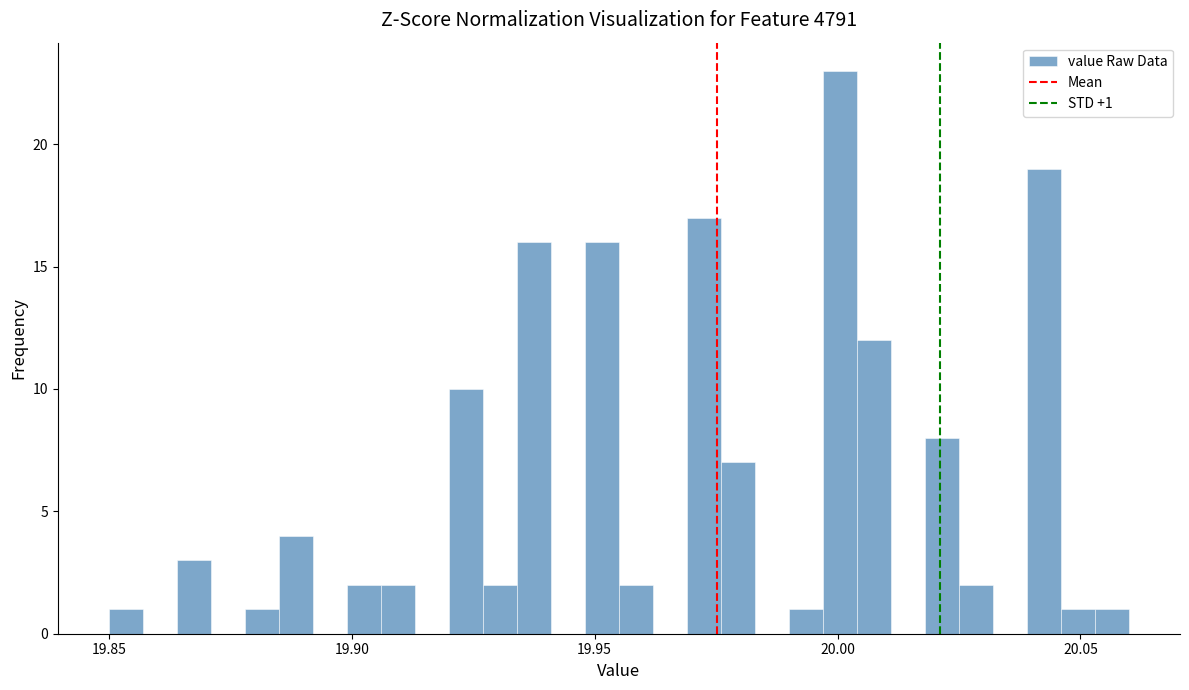

Around what value on the x-axis is the tallest bar? Give the approximate position of its centre, as read against the axis.

20.000